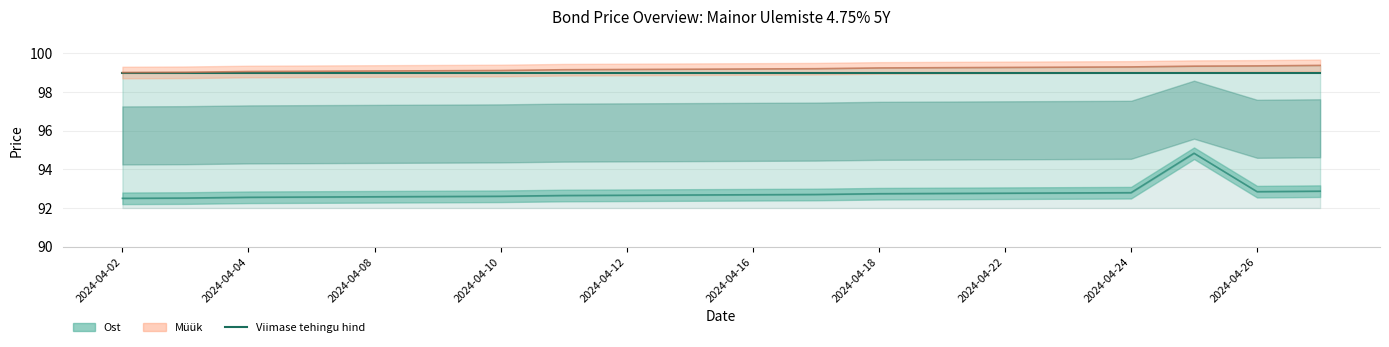

At how many categories does at least one series exceed 97?

20